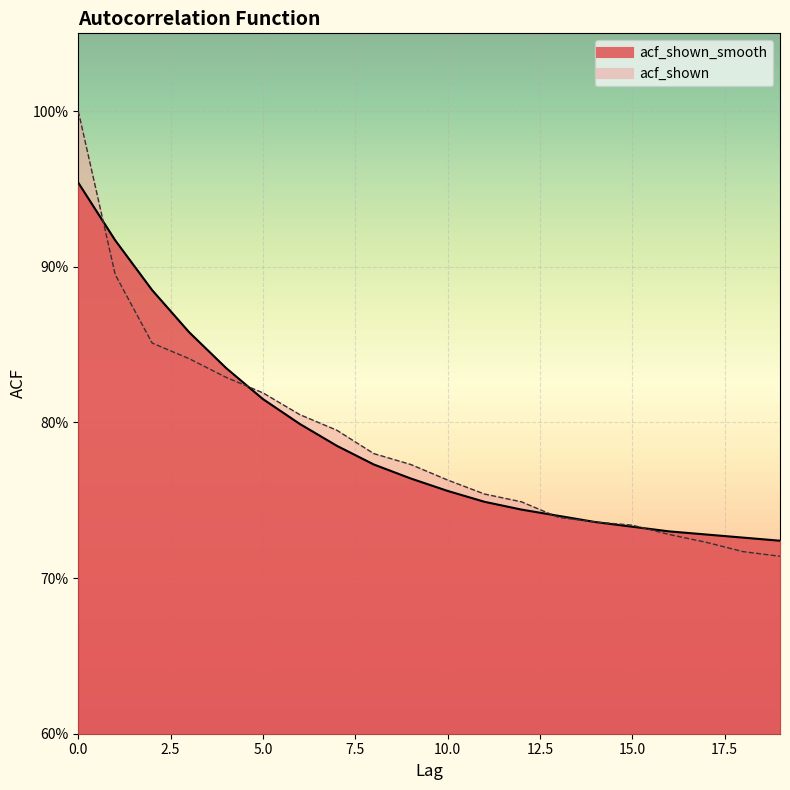

How many categories are shown in the chart?

20